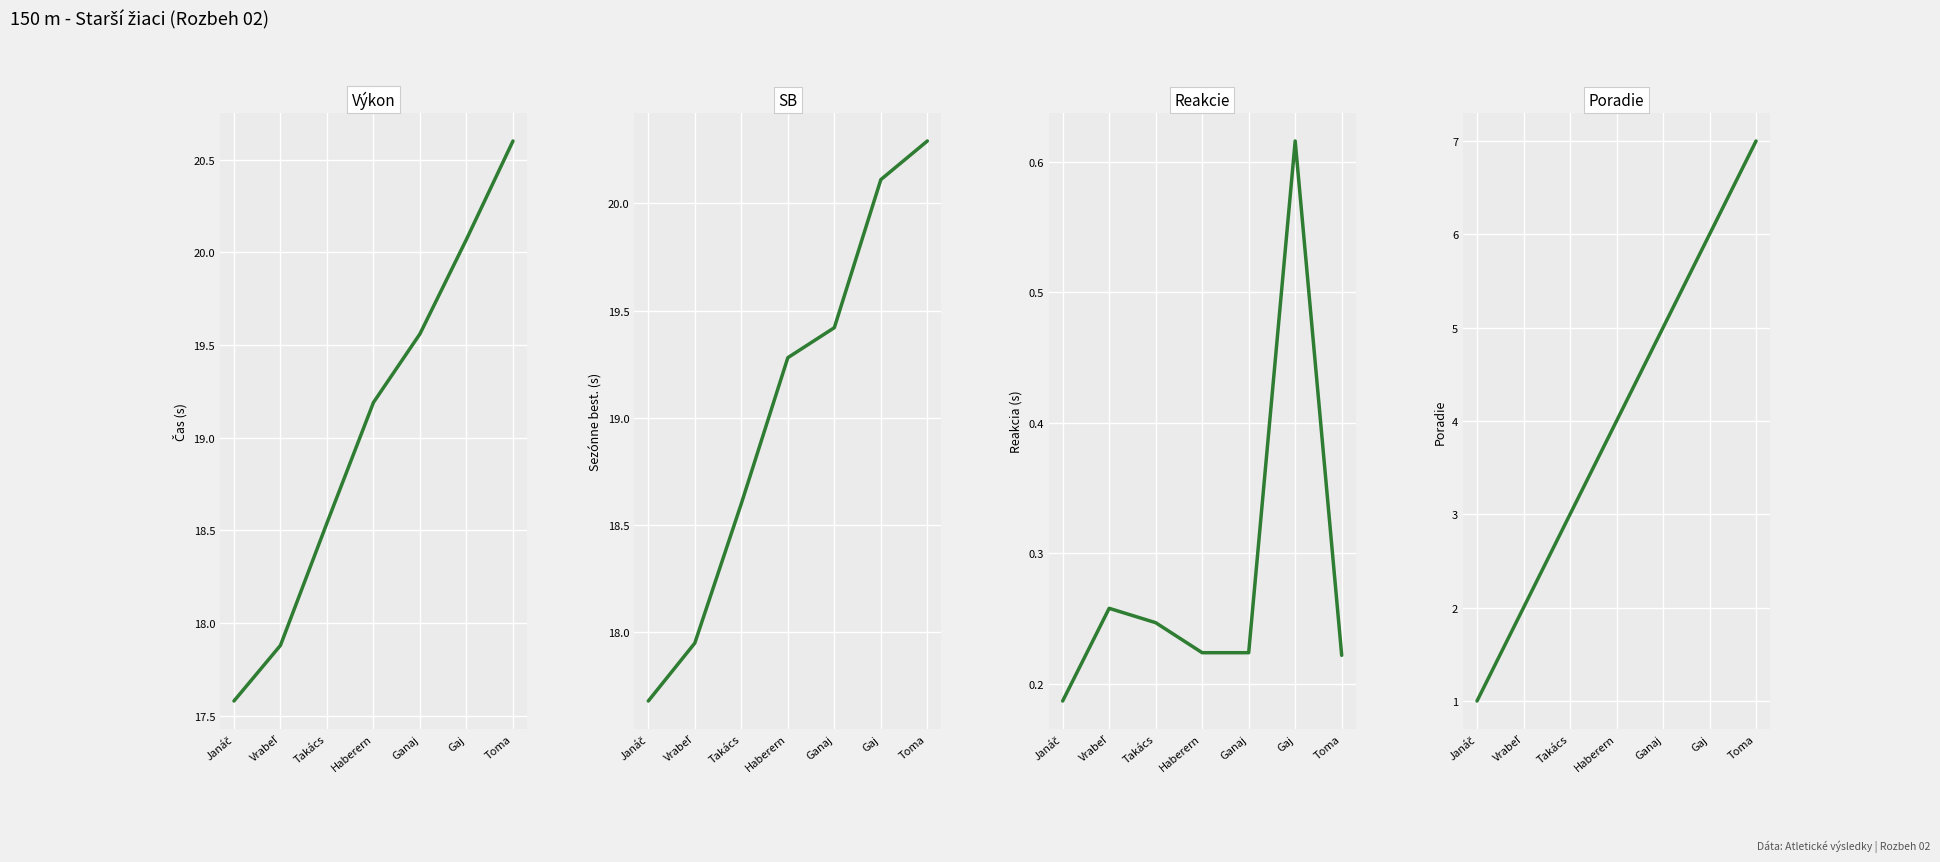

Which series has the largest total across all categories?

Výkon